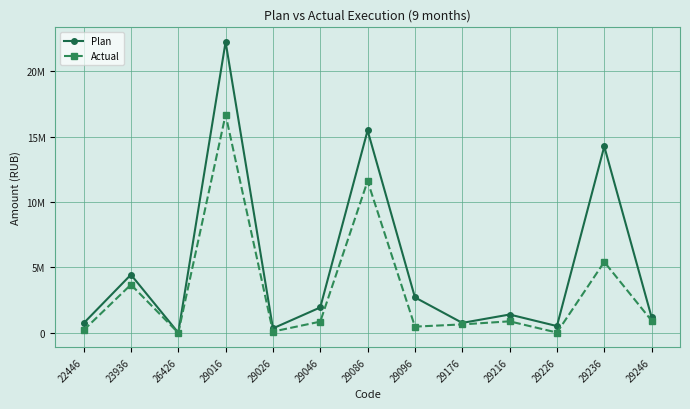

What is the difference between the second highest and minimum values in the Plan series?

15461880.0